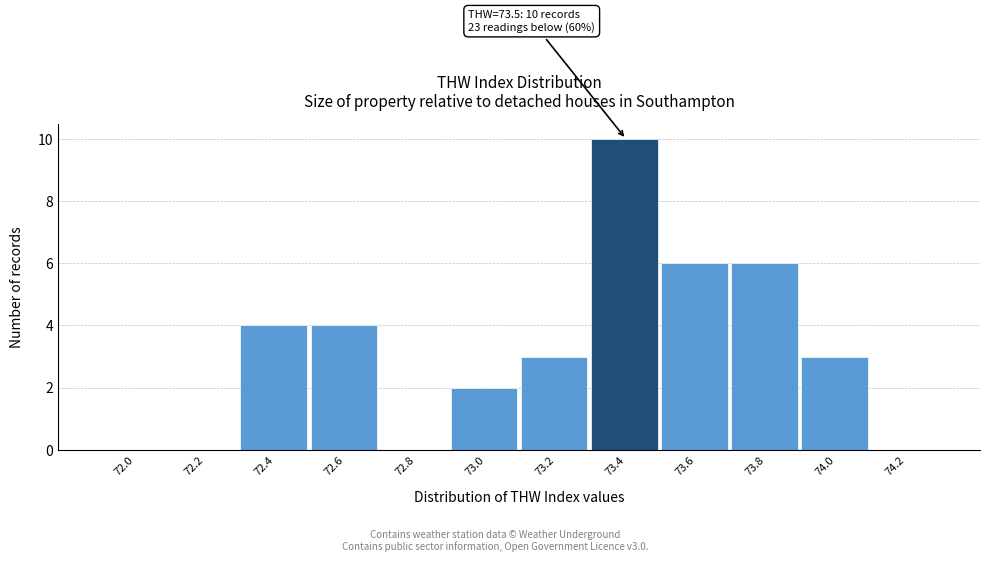

Reading left to right, transcribe all the data shown in this chart.

72.0=0	72.2=0	72.4=4	72.6=4	72.8=0	73.0=2	73.2=3	73.4=10	73.6=6	73.8=6	74.0=3	74.2=0